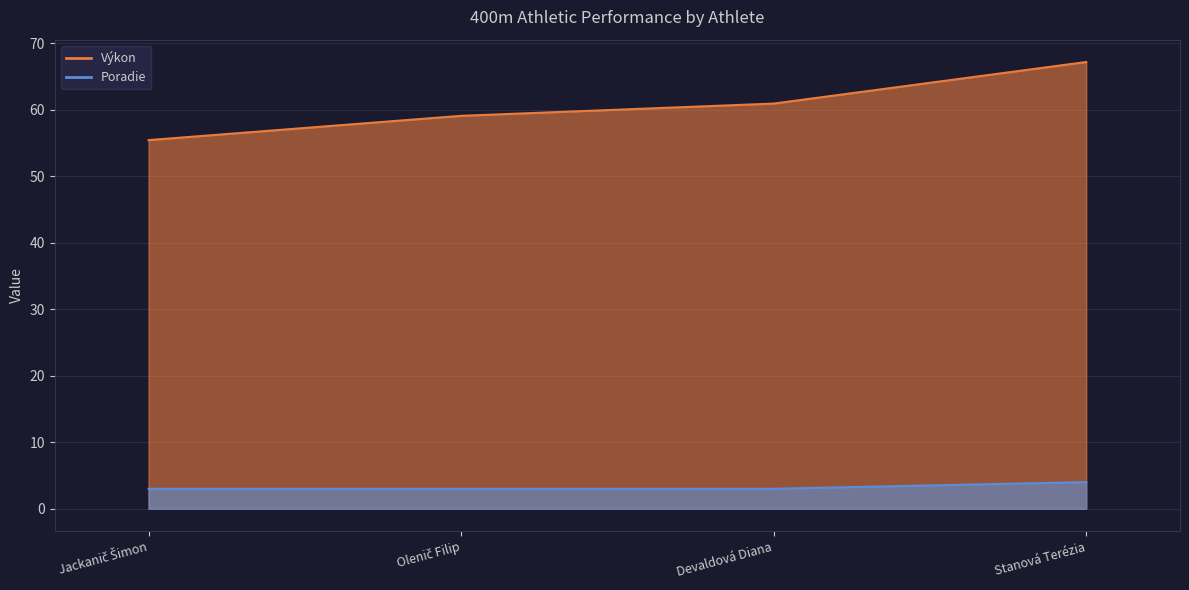

At Jackanič Šimon, list the series in order from largest to smallest.

Výkon, Poradie